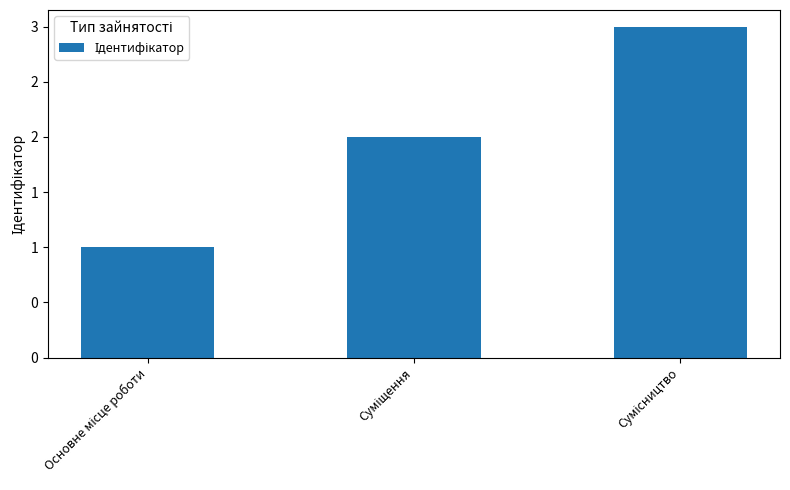

Reading right to left, extract all data points from this chart.

3	2	1